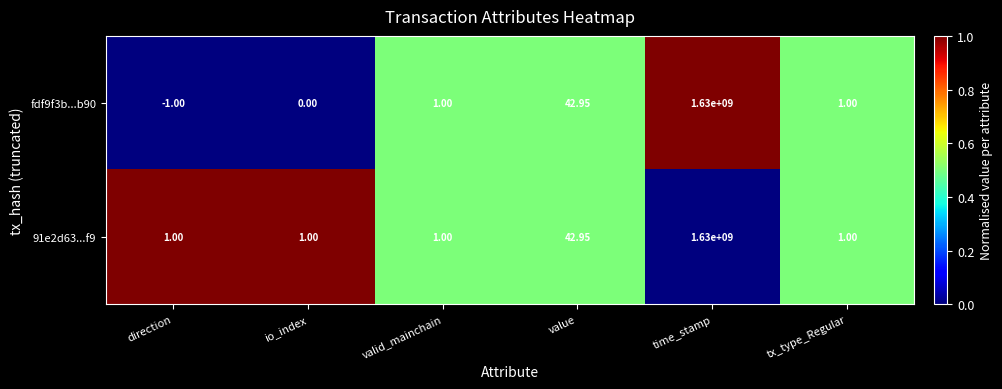

At which label does fdf9f3b...b90 reach its minimum?

direction